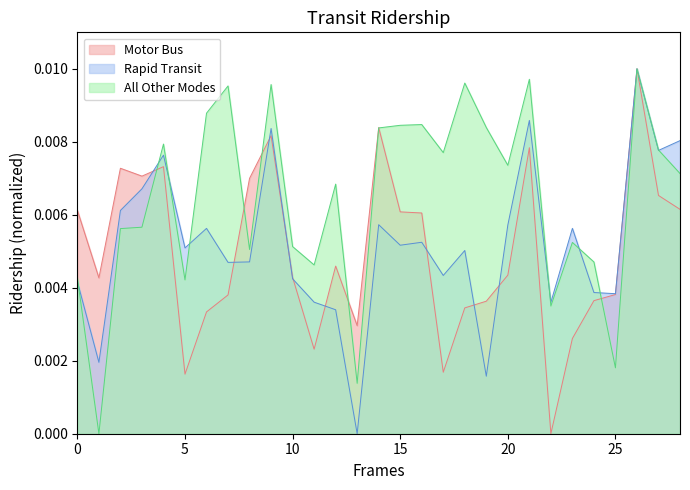

The value of All Other Modes at 21 is 0.0. True or false?

True